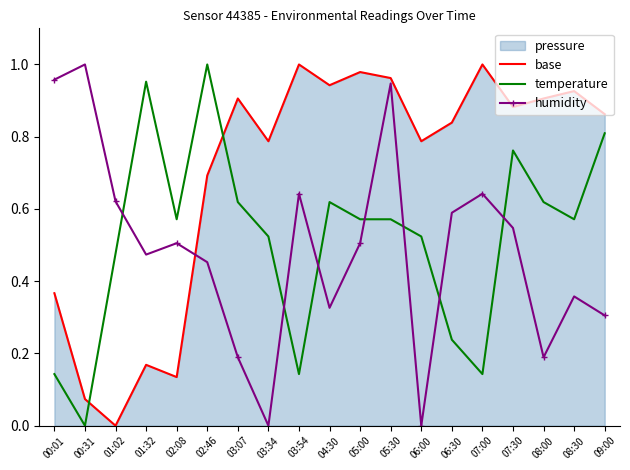

Rank the categories by humidity value from highest to lowest.

00:31, 00:01, 05:30, 03:54, 07:00, 01:02, 06:30, 07:30, 02:08, 05:00, 01:32, 02:46, 08:30, 04:30, 09:00, 03:07, 08:00, 03:34, 06:00